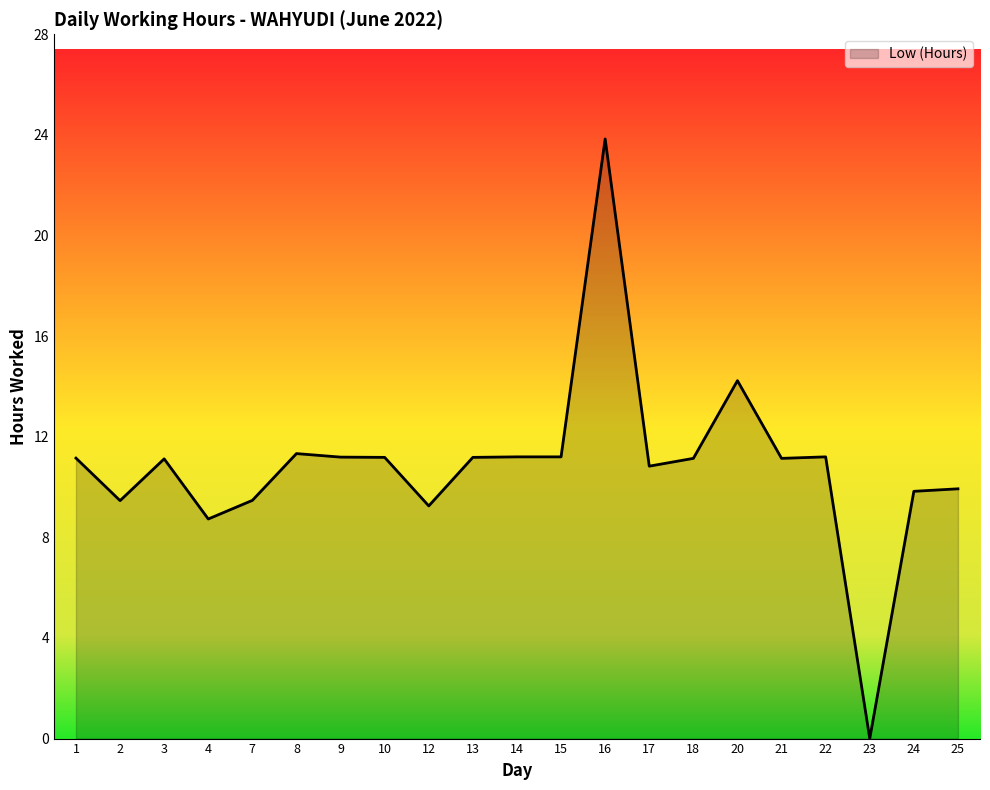

The chart shows a value of 13.3 at 7. True or false?

False